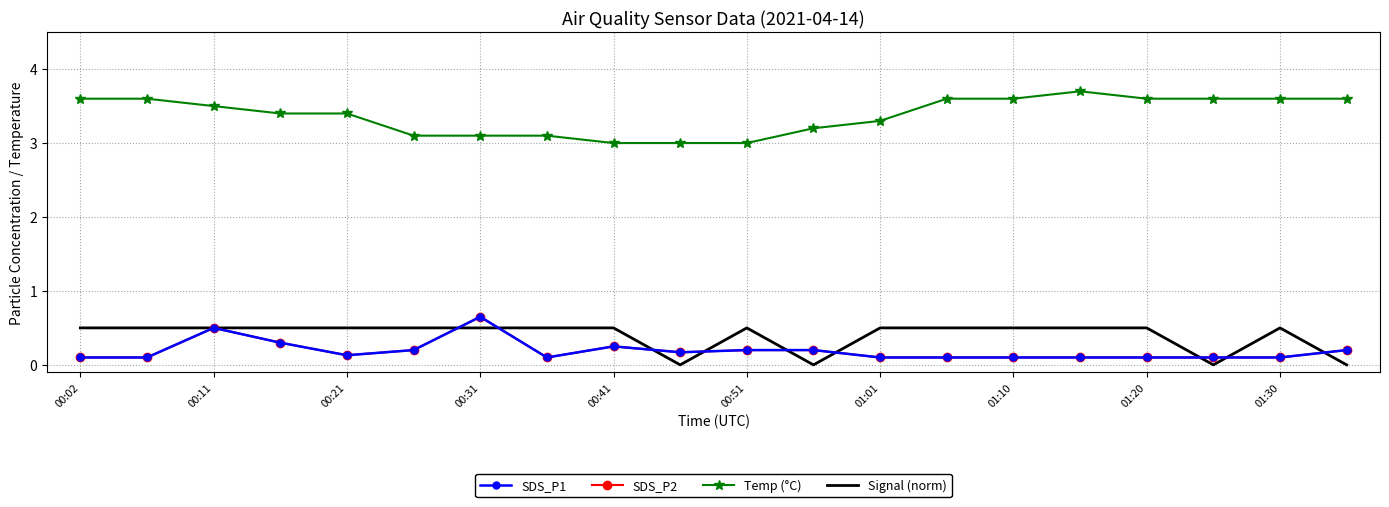

Count the number of data series in this chart.

4